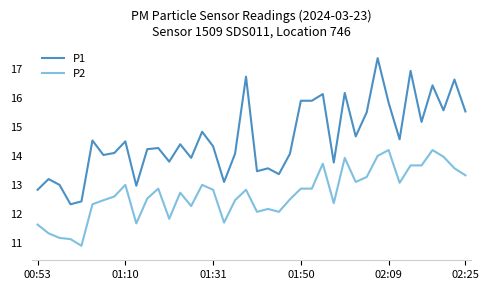

Is this an area chart (filled region under the line)?

No